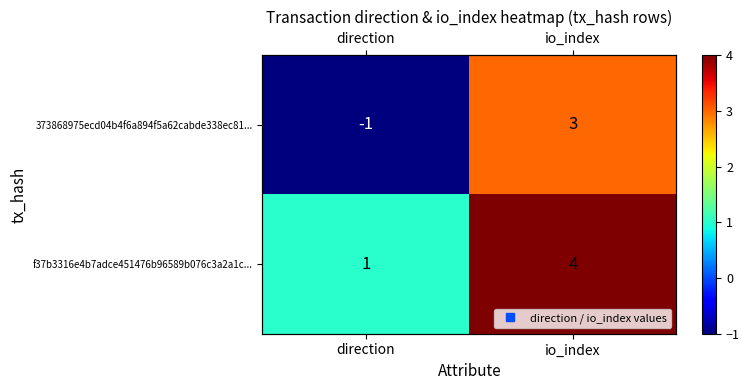

At how many categories does at least one series exceed 1?

1